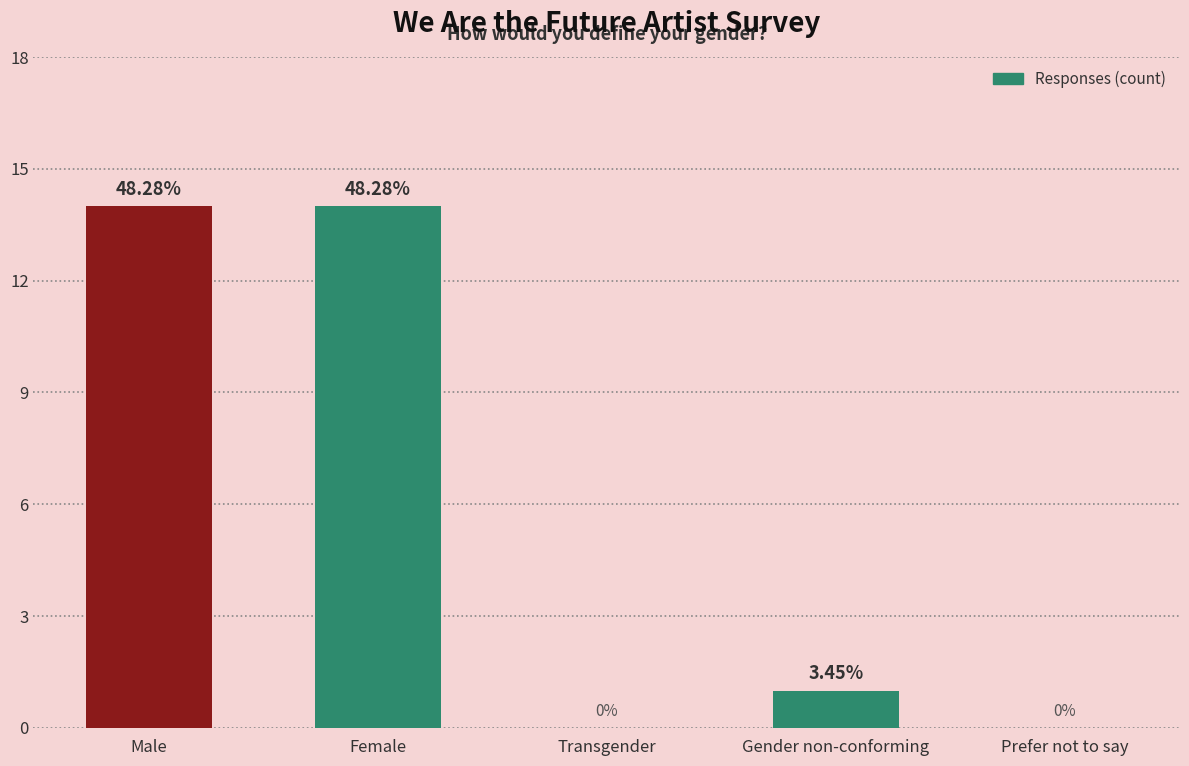

What is the label of the 1st bar from the left?

Male